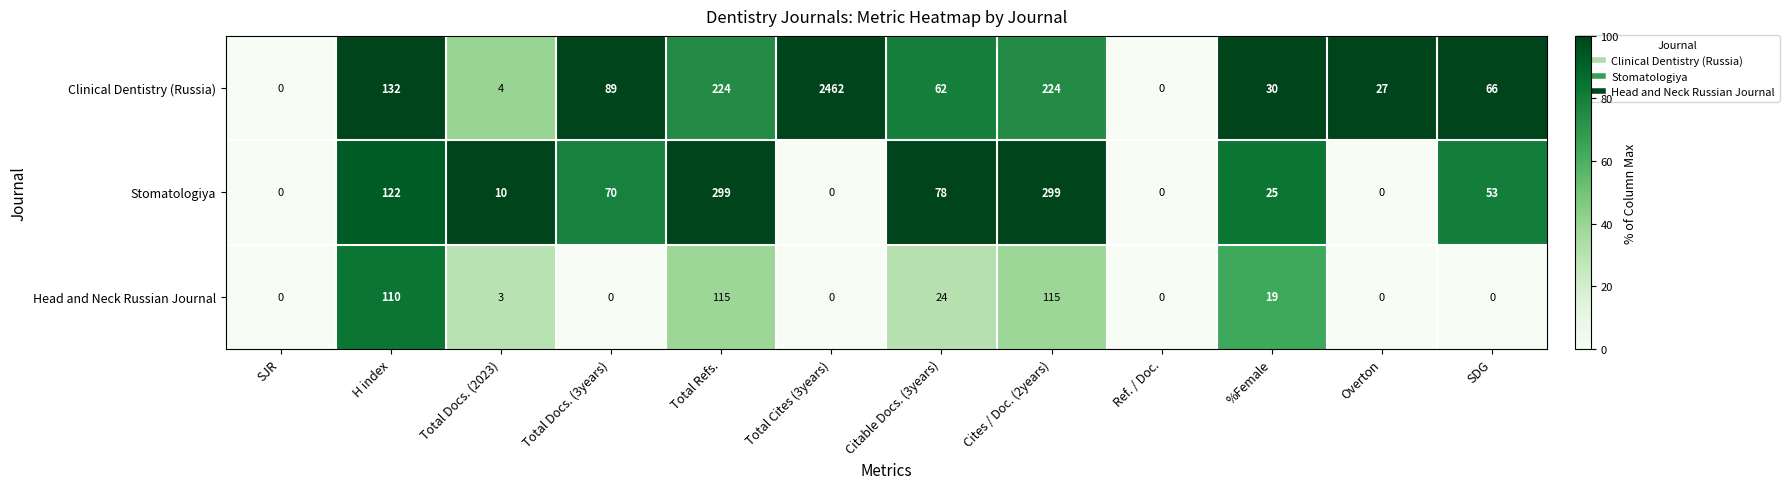

True or false: Stomatologiya has a value of 79 at H index.

False